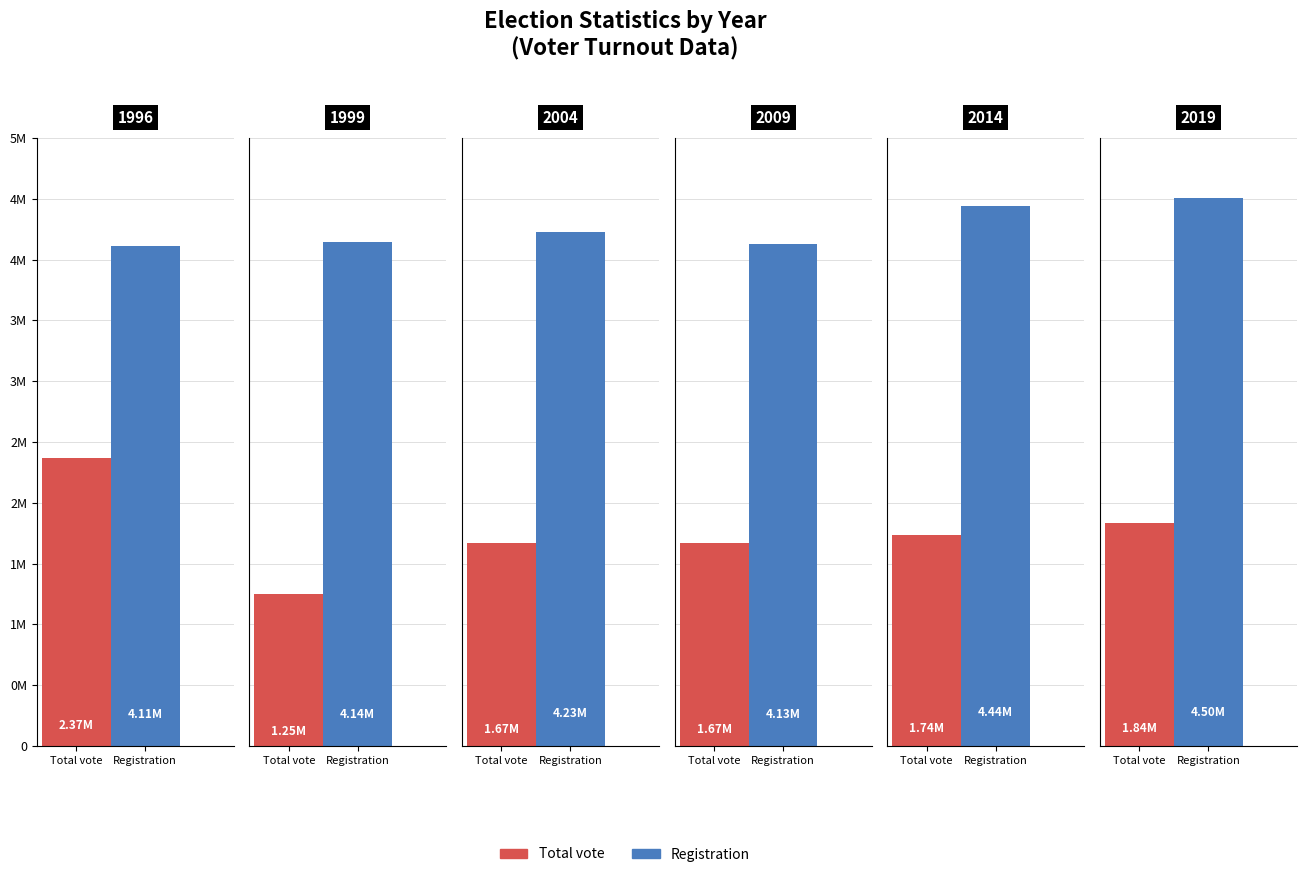

What is the maximum value shown in the chart?

4504481